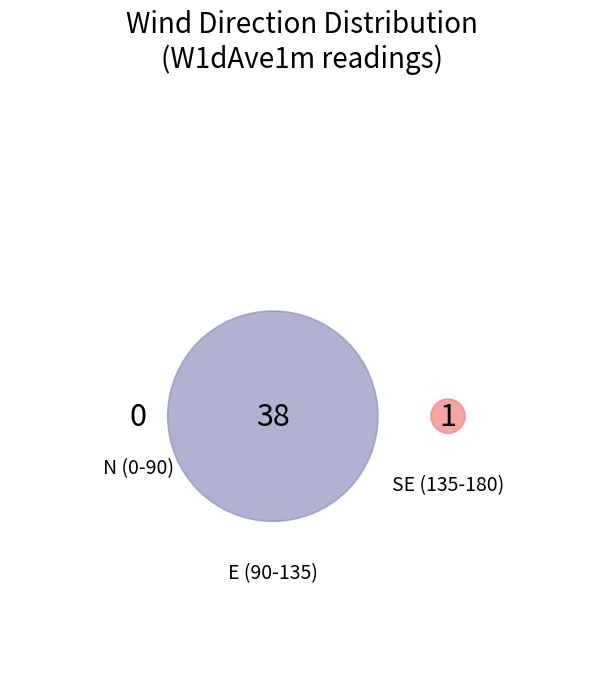

Is it true that 5 is 1% of the pie?

False